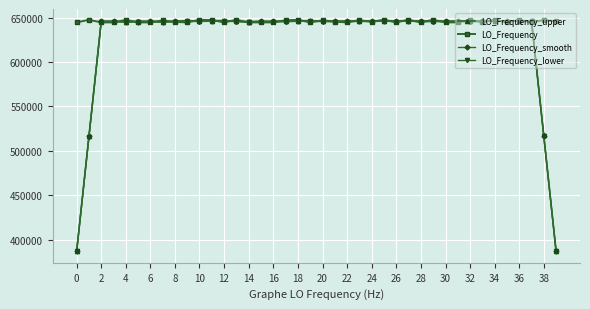

What is the lowest value of the LO_Frequency_upper series?

387615.7